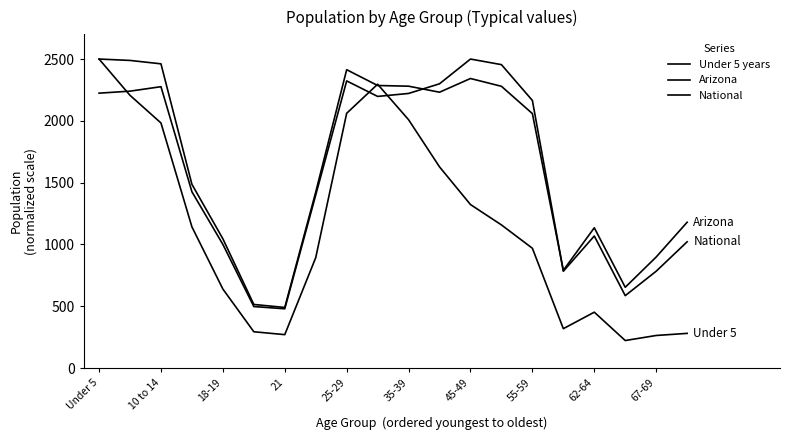

True or false: Arizona has more than 0 interior local peaks.

True